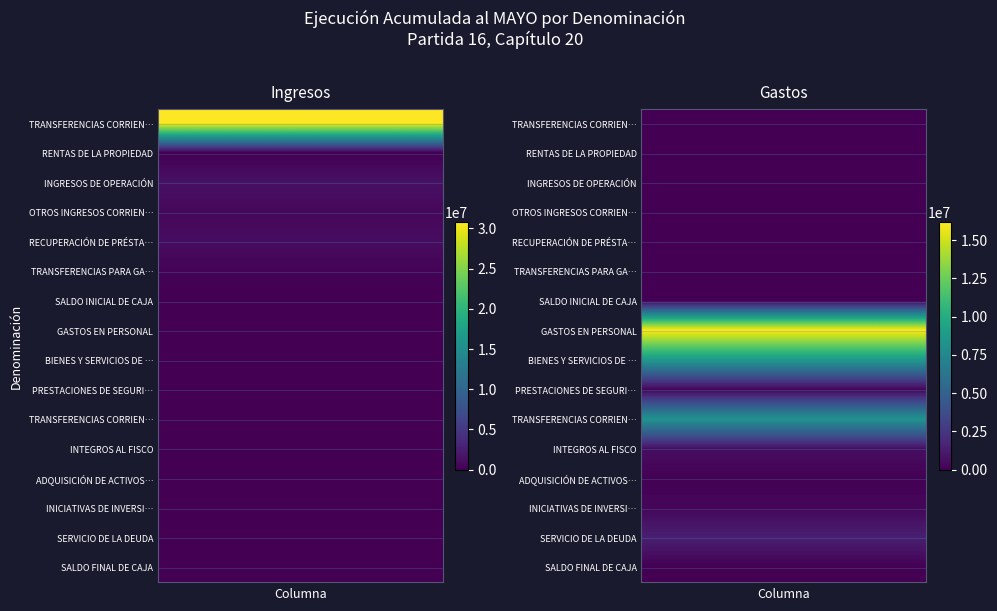

What is the average value of the BIENES Y SERVICIOS DE CONSUMO series?

4372823